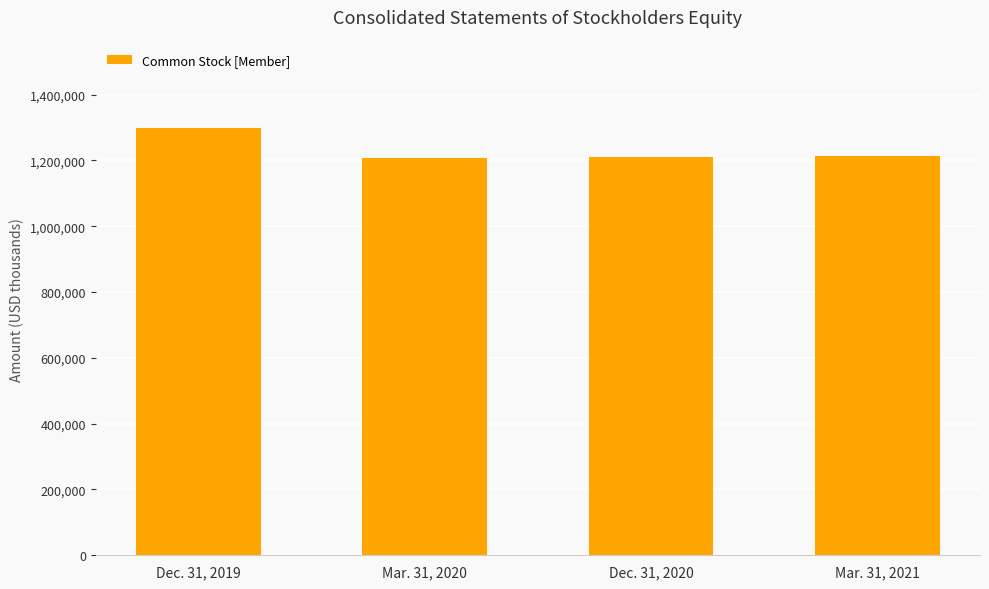

True or false: the data shows 1213451 at Mar. 31, 2021.

True